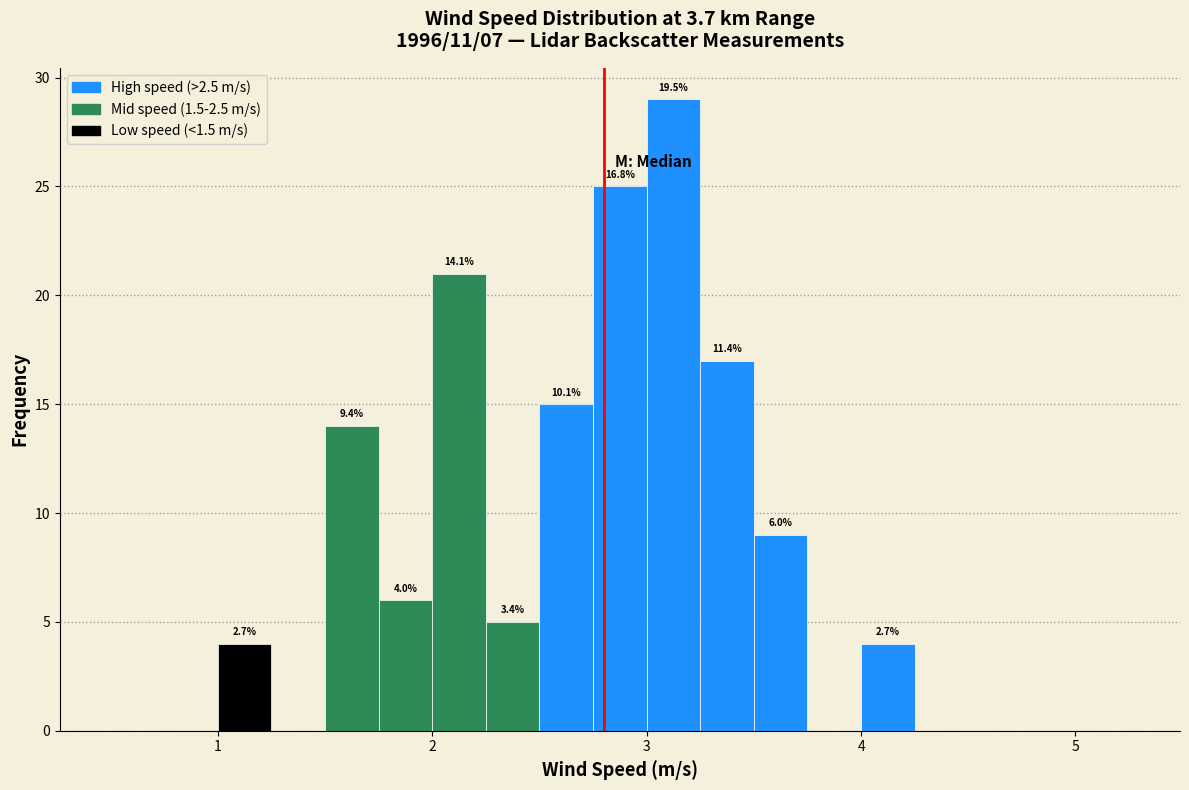

Read against the x-axis, roughly where is the centre of the tallest bar?

3.1